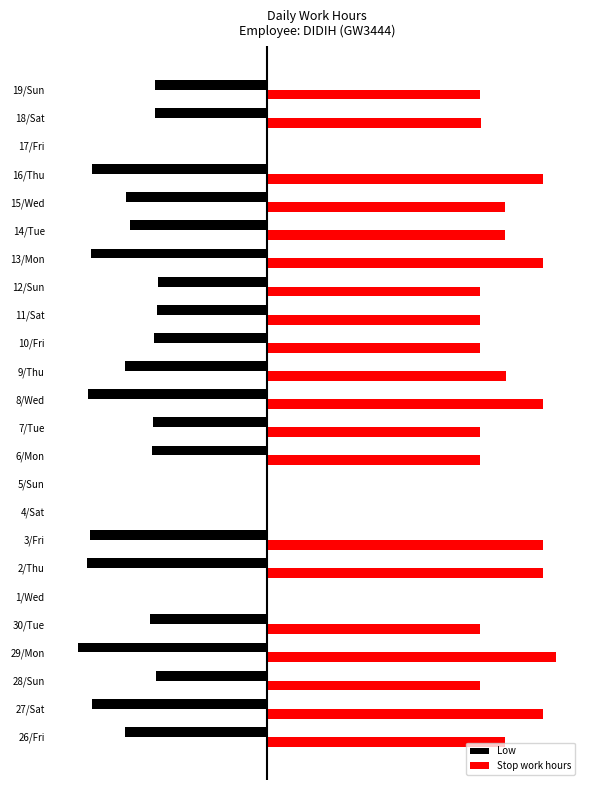

Which series has the largest range (max minus min)?

Stop work hours